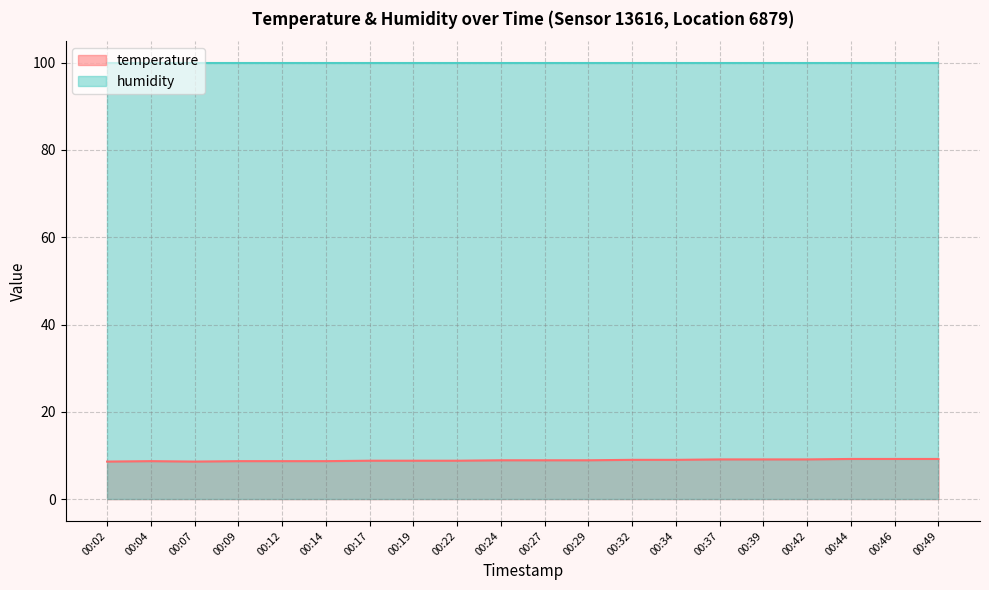

Which category has the highest value across all series?

00:44